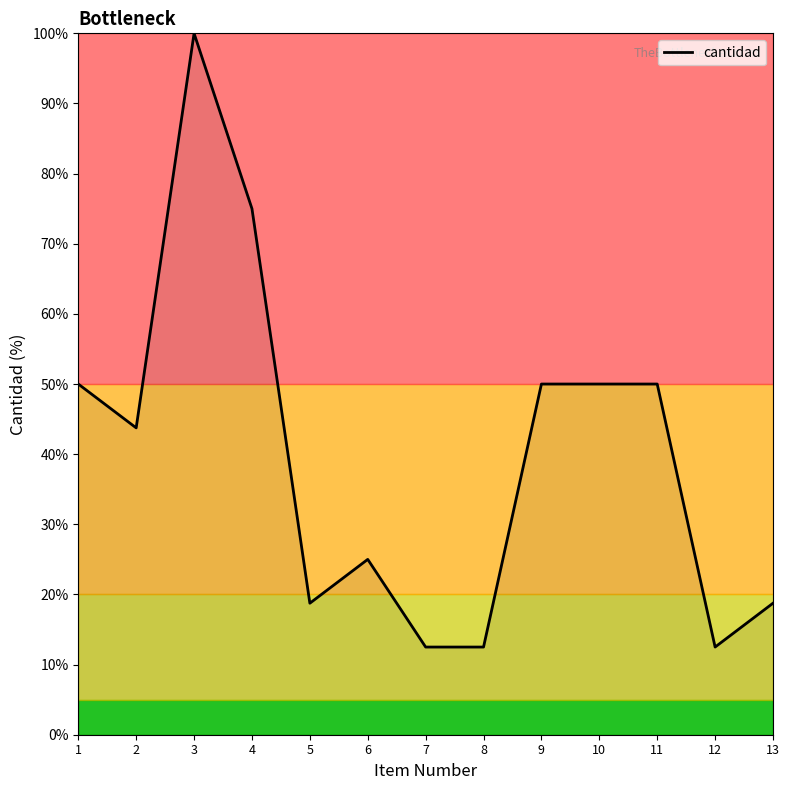

Reading left to right, extract all data points from this chart.

1=50.0	2=43.8	3=100.0	4=75.0	5=18.8	6=25.0	7=12.5	8=12.5	9=50.0	10=50.0	11=50.0	12=12.5	13=18.8